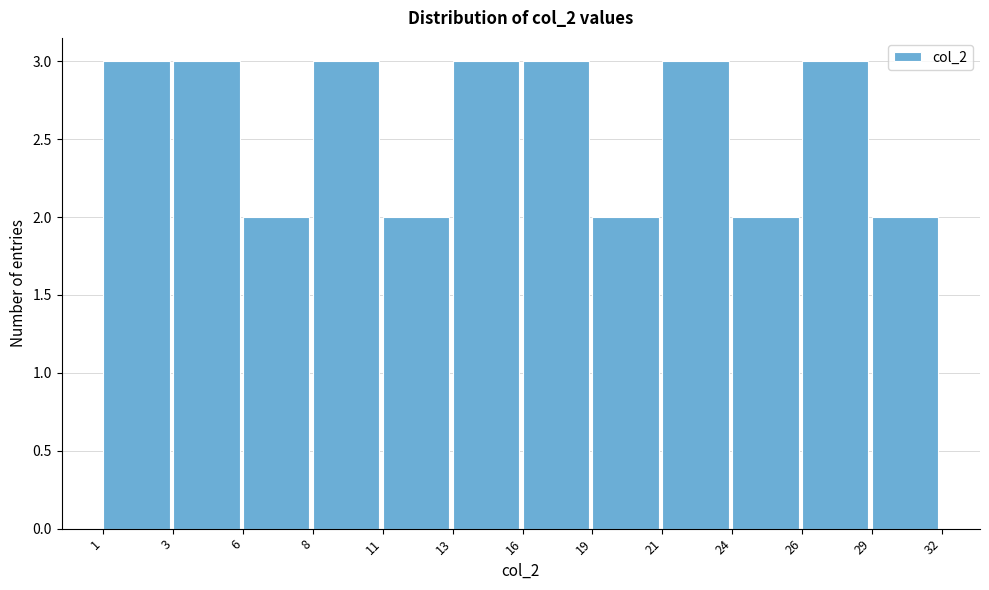

Reading left to right, transcribe all the data shown in this chart.

1=3	3=3	6=2	8=3	11=2	13=3	16=3	19=2	21=3	24=2	26=3	29=2